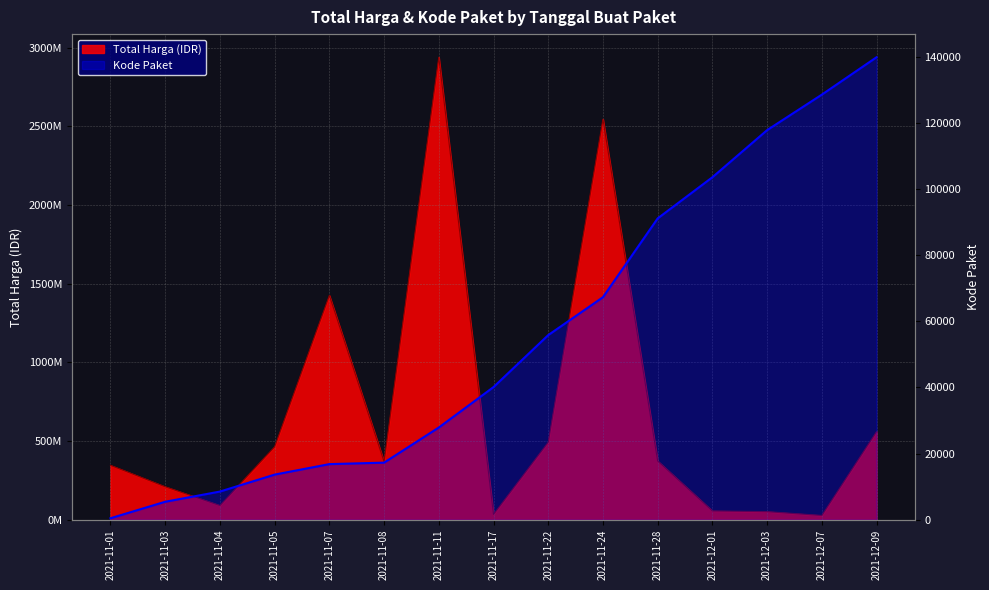

At which label does the data first exceed 40112?

2021-11-22